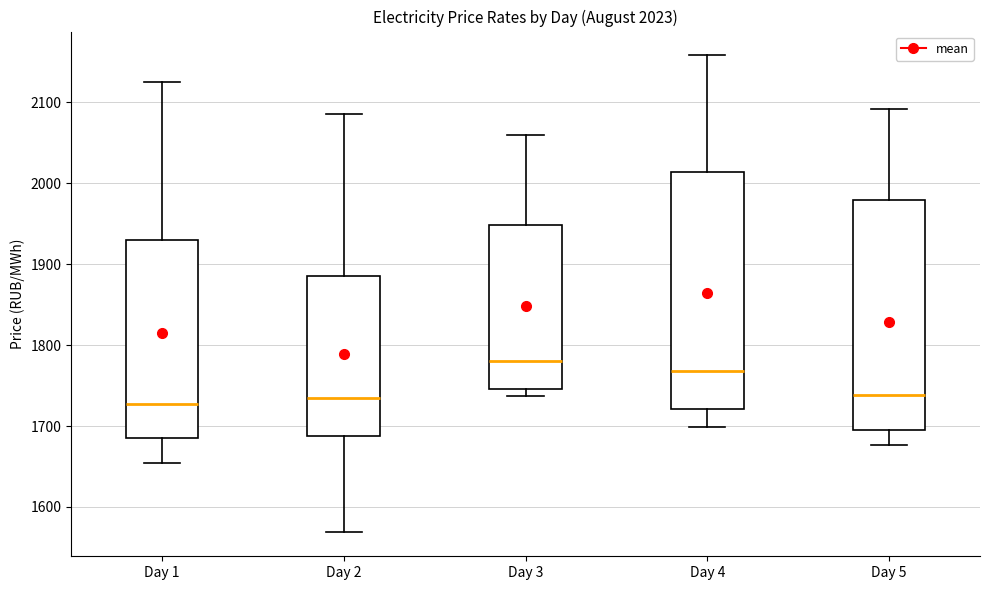

Which box has the highest median line?

Day 3